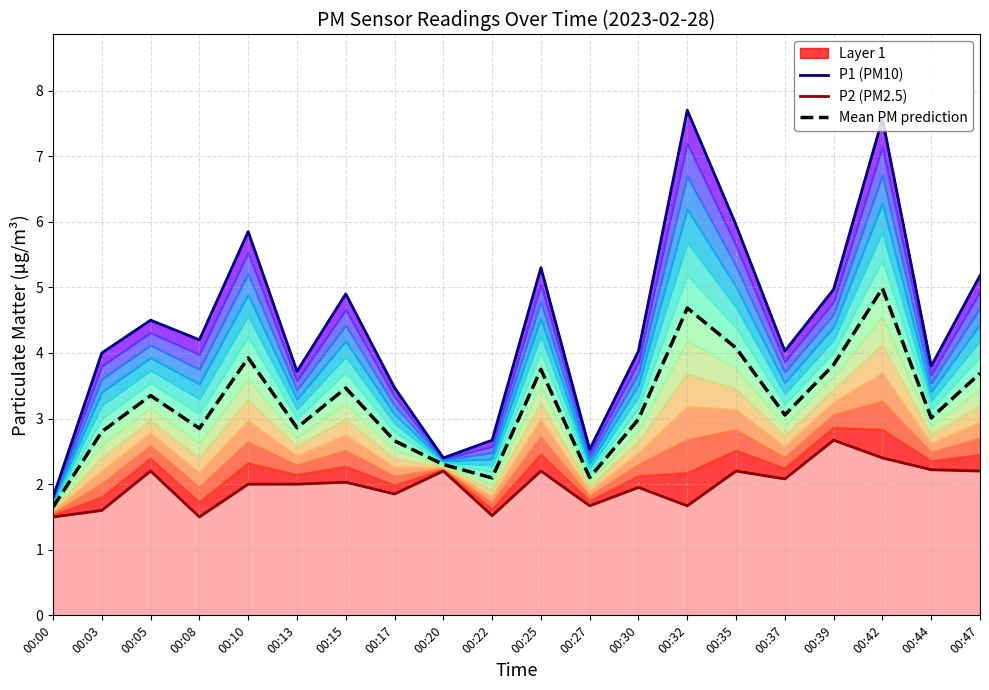

True or false: P2 (PM2.5) and P1 (PM10) intersect in this chart.

False